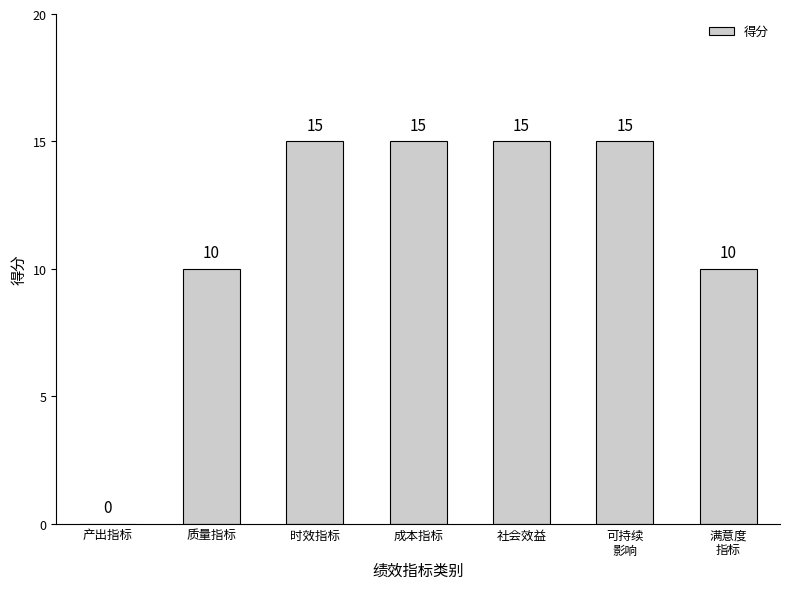

What is the average value?

11